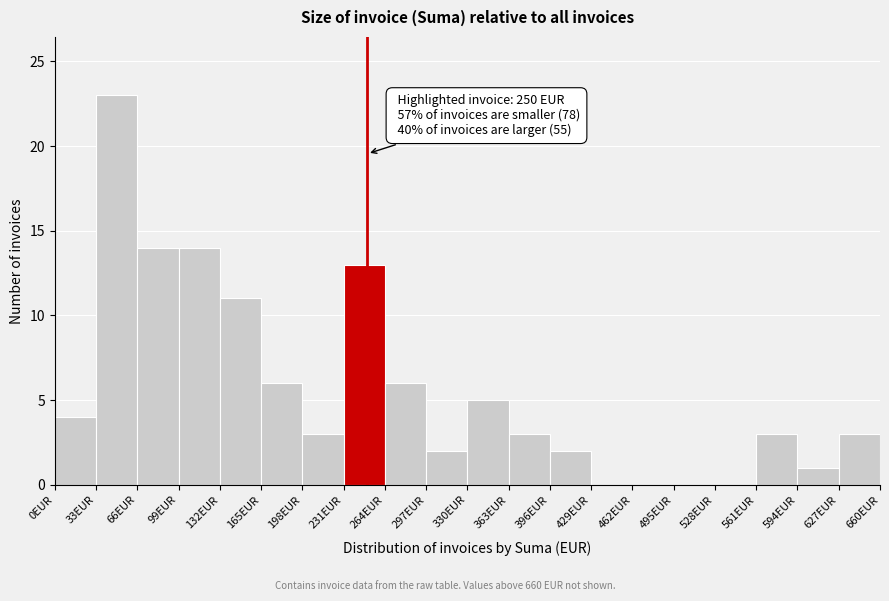

Over which range of the x-axis is the bar tallest?

33 to 66